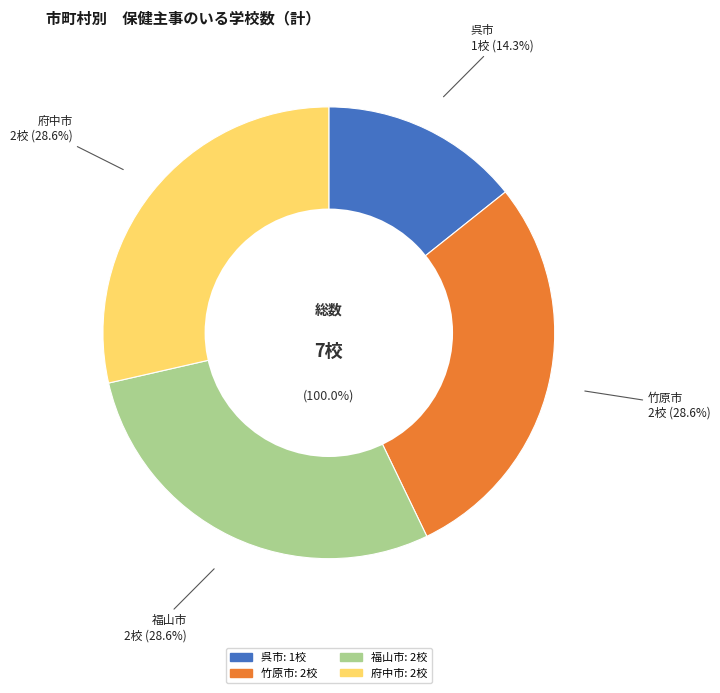

Rank the categories by value from lowest to highest.

呉市, 竹原市, 福山市, 府中市